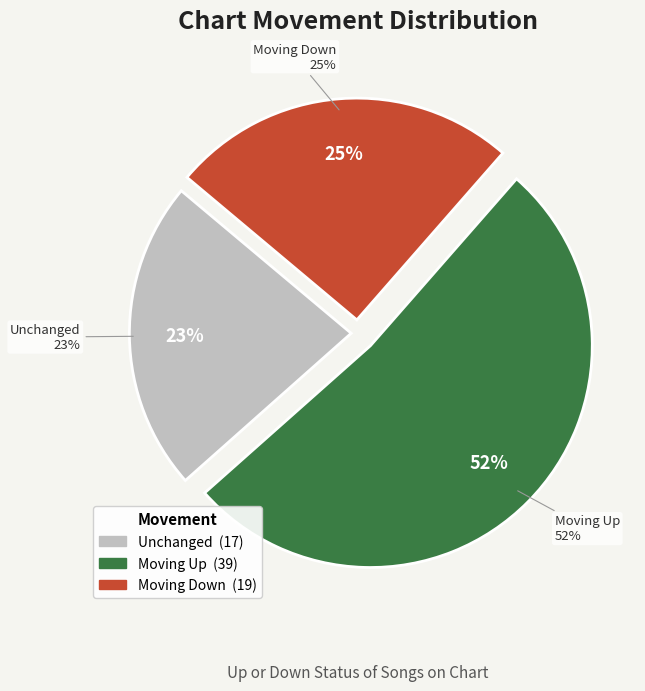

To the nearest percent, what is the difference between the down and - slice percentages?

3%